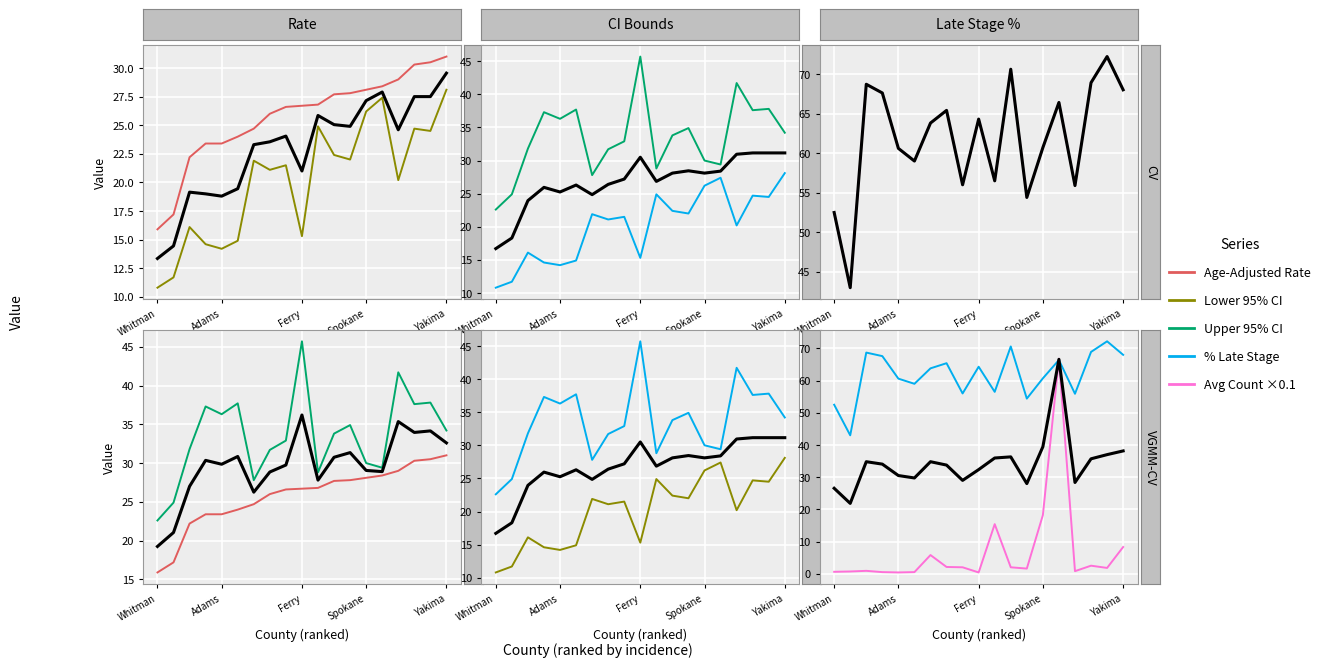

Between 13 and 16, which is larger?

16